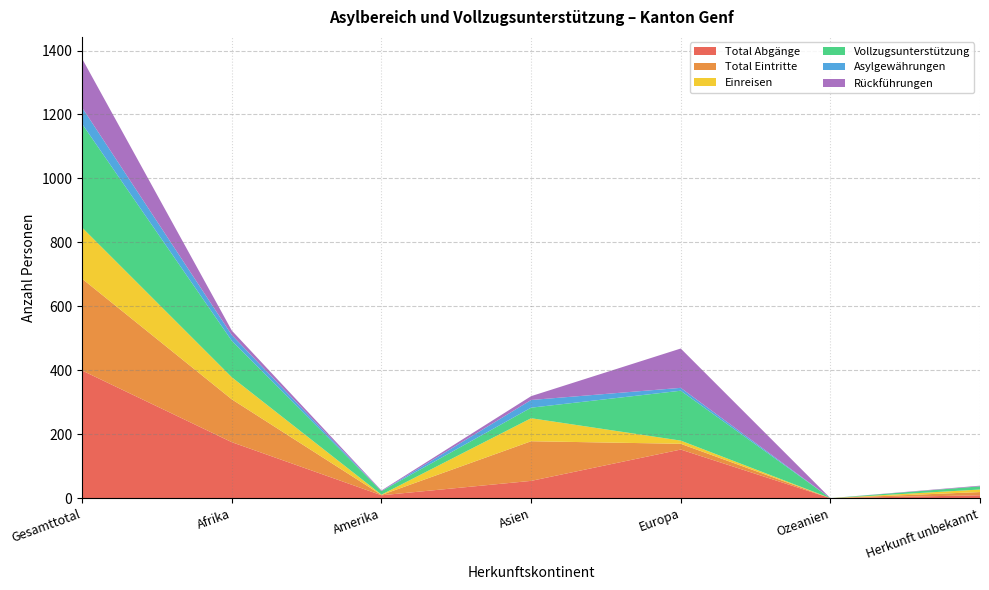

Reading left to right, list all the values displayed in this chart.

Total Abgänge: 399	175	9	54	152	0	9
Total Eintritte: 287	134	1	124	18	0	10
Einreisen: 160	69	1	72	10	0	8
Vollzugsunterstützung: 324	114	11	33	156	0	10
Asylgewährungen: 51	18	0	24	9	0	0
Rückführungen: 153	14	2	12	123	0	2